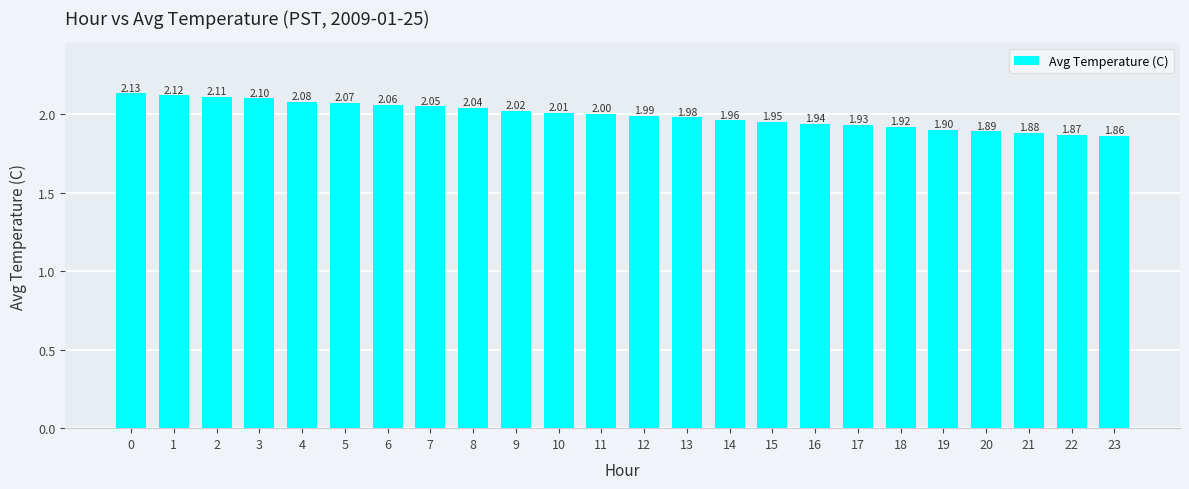

Which has a higher value, 23 or 13?

13